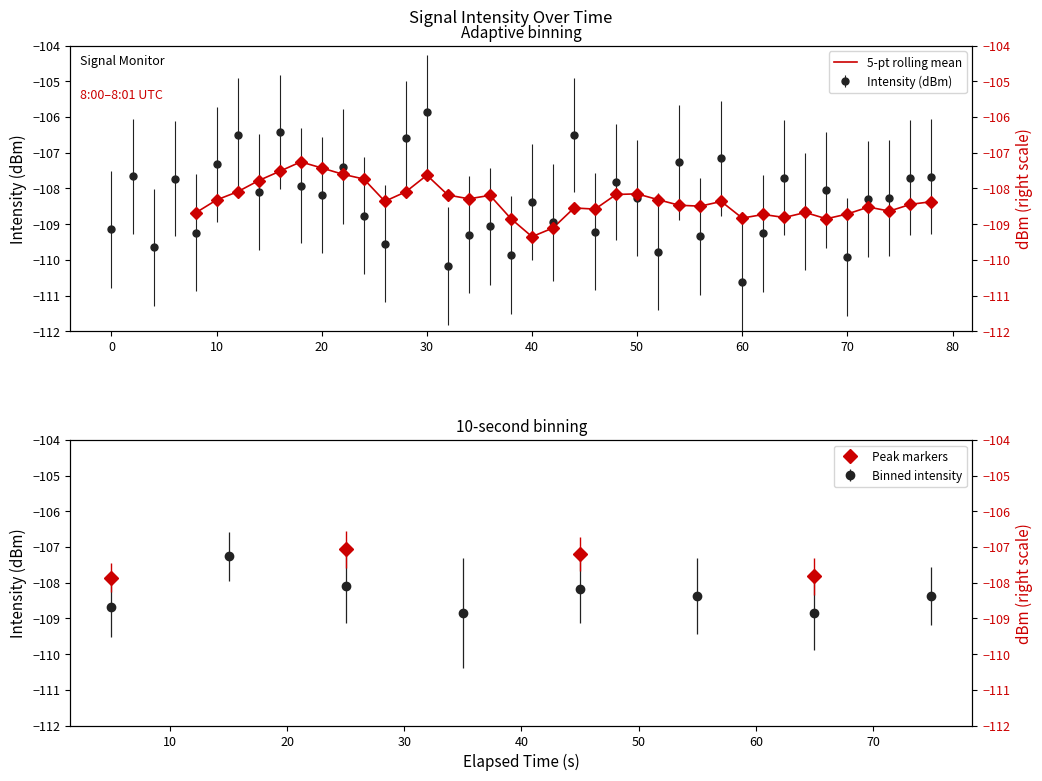

Is this an area chart (filled region under the line)?

No